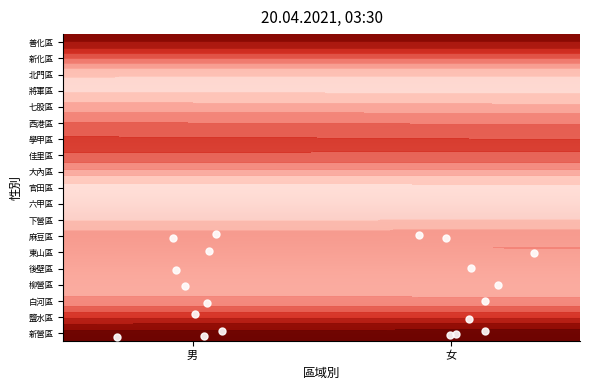

What is the difference between the 官田區 values at 男 and 女?

2